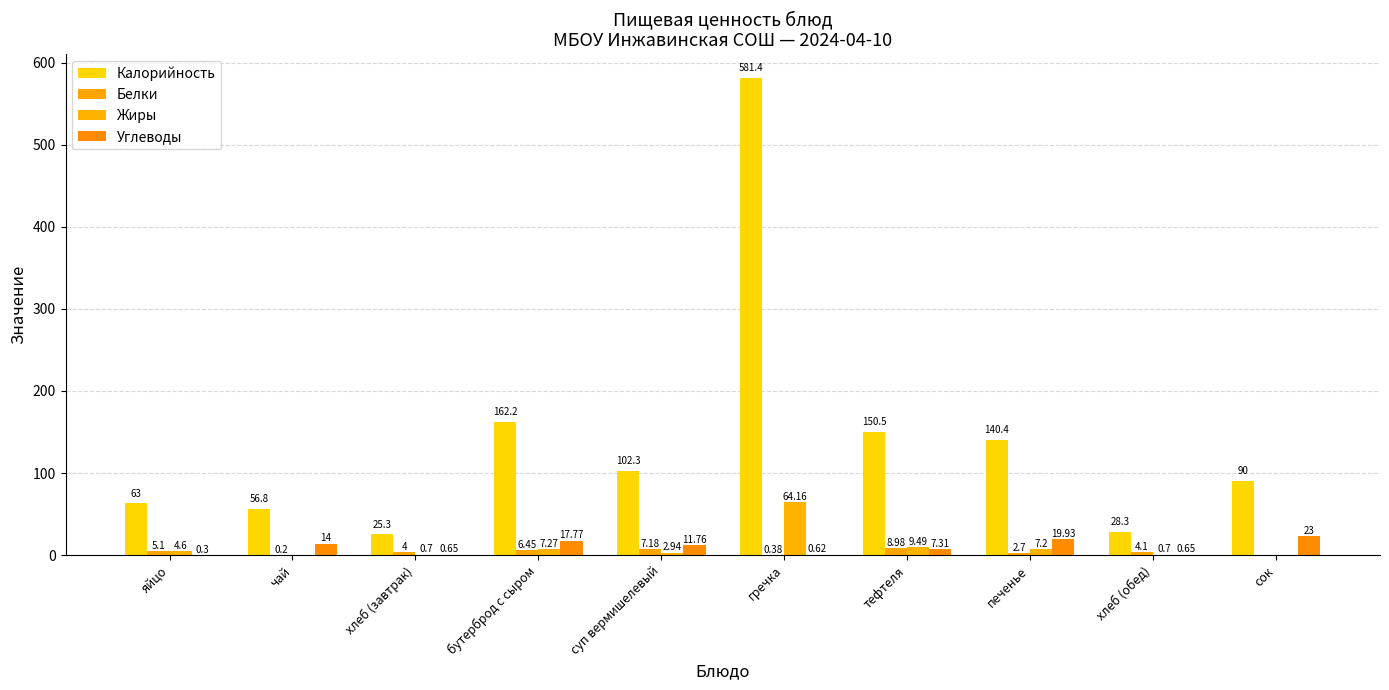

At how many categories does at least one series exceed 482?

1